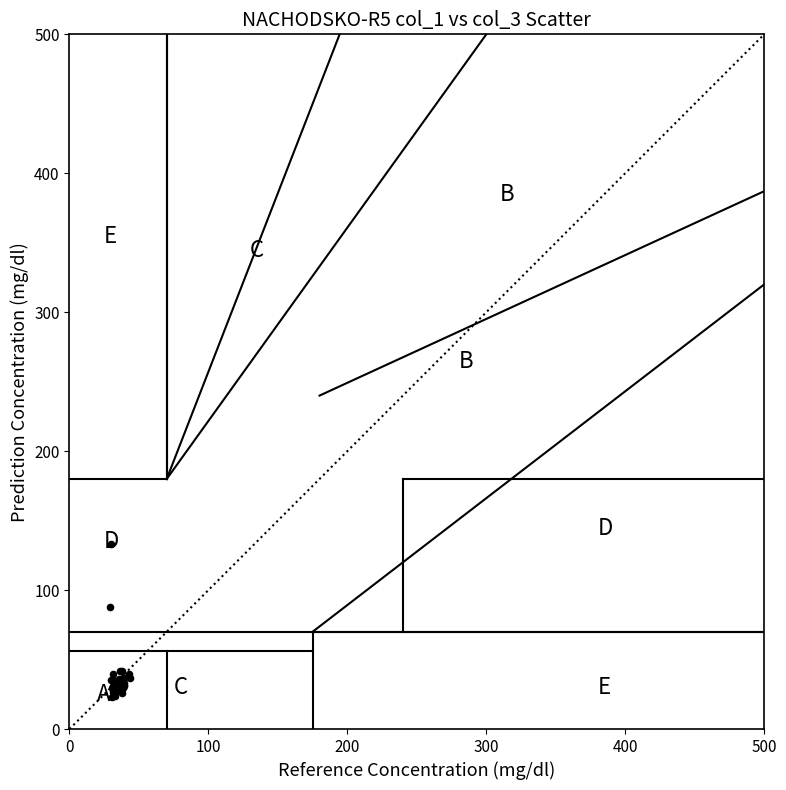

What Y value in the scatter plot is closest to 78?

88.0